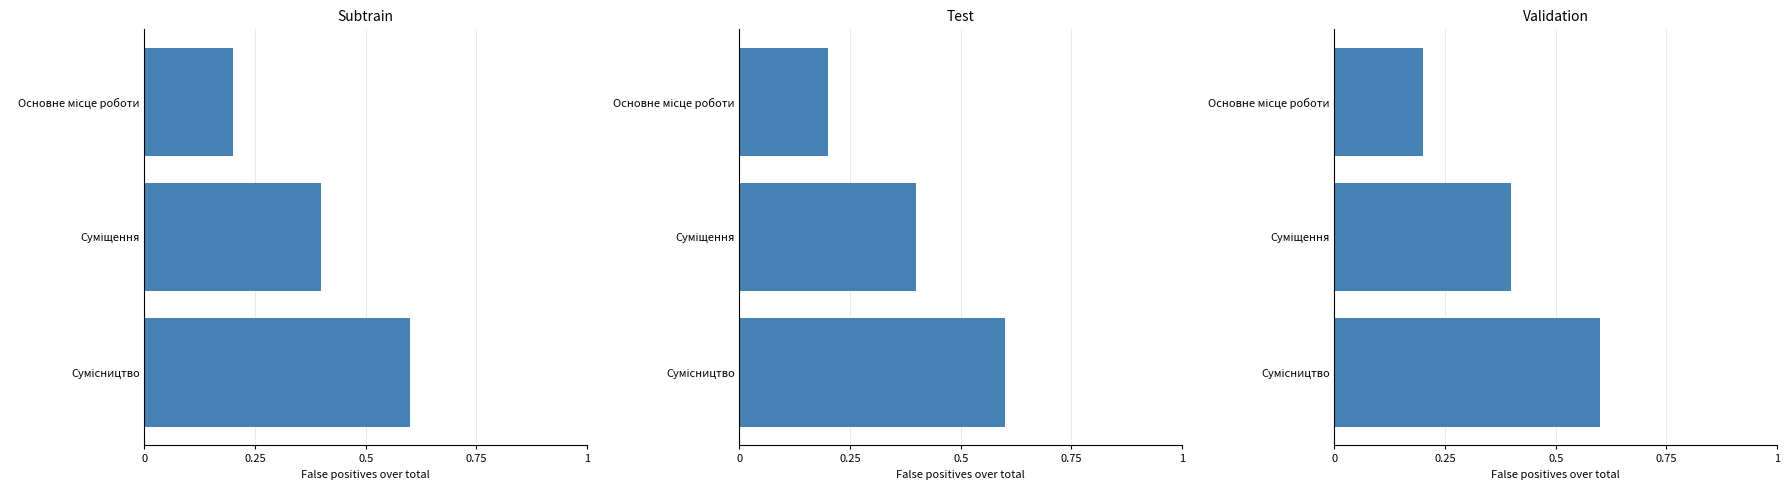

Between 0.25 and 0.5, which is larger?

0.5